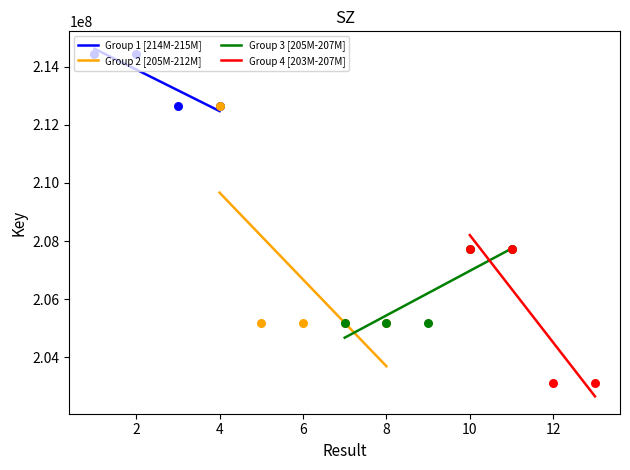

Approximately how many times larger is the value at 7 compared to 13?

1.0